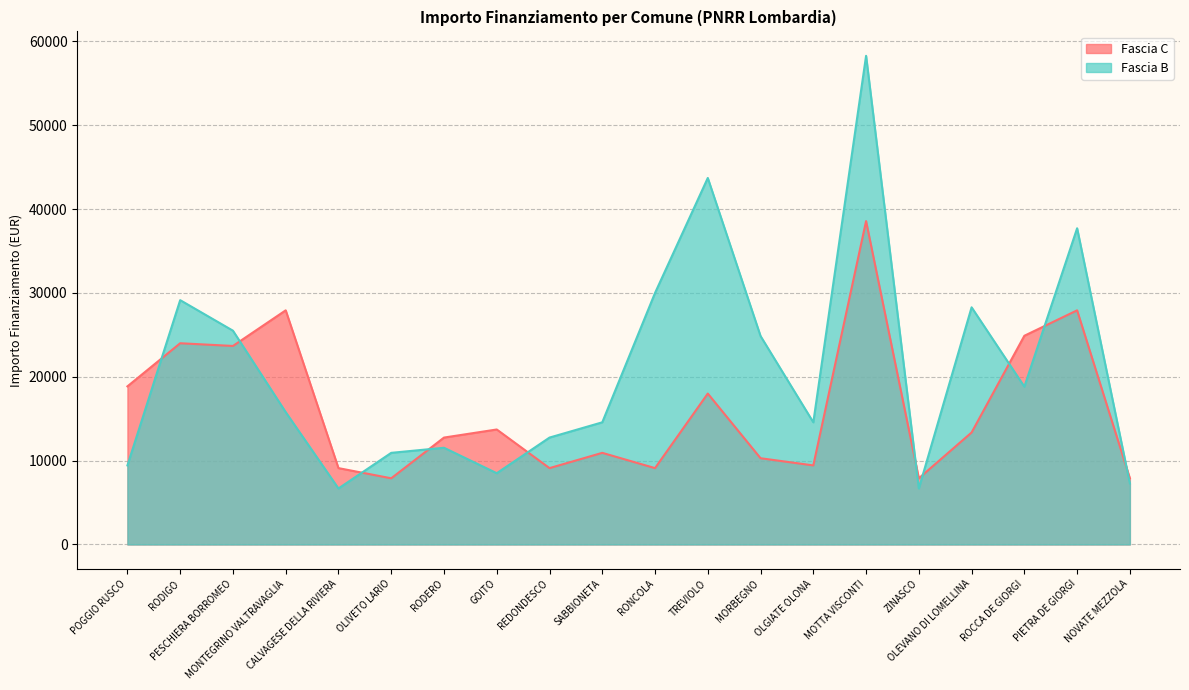

True or false: Fascia B has more than 0 interior local peaks.

True